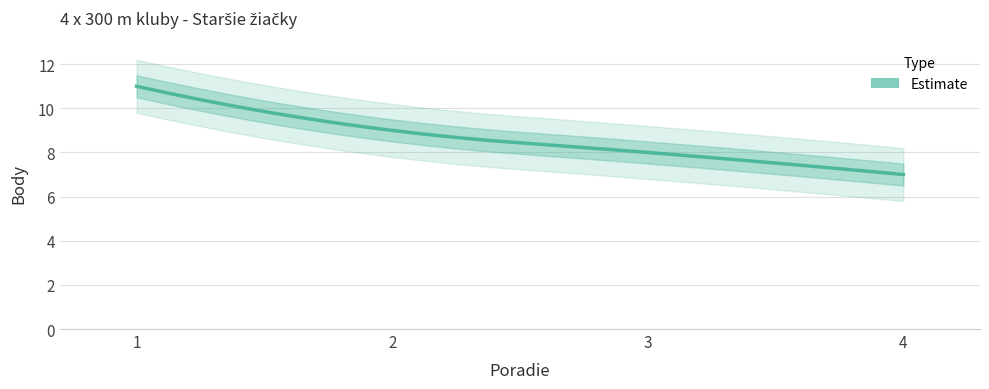

What is the average value?

9